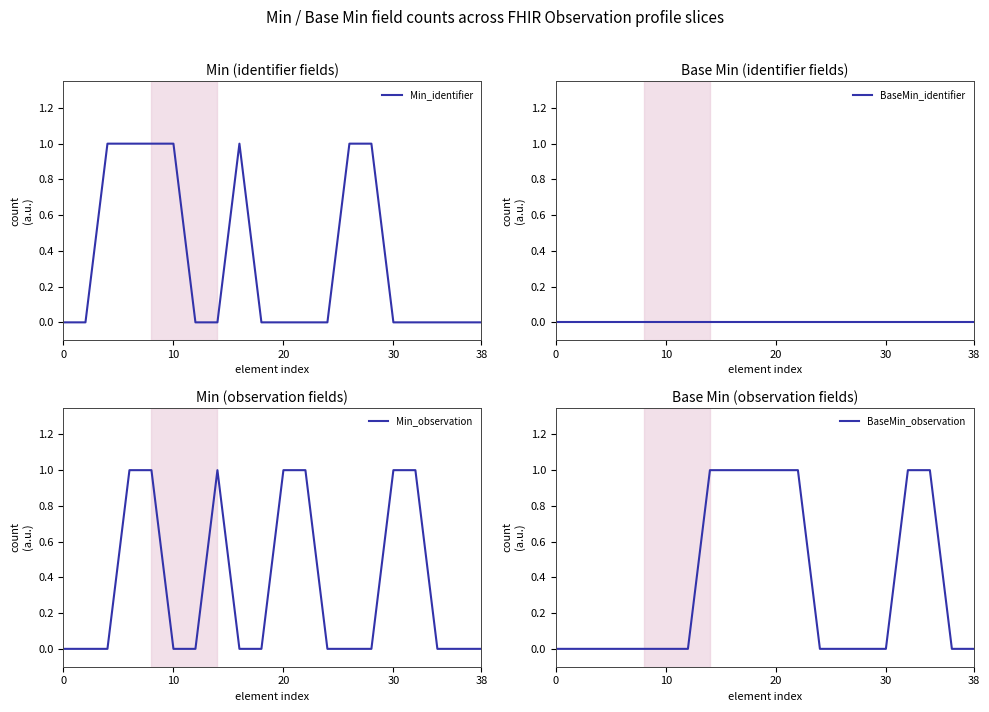

Is it true that Min_identifier equals 0 at 30?

True